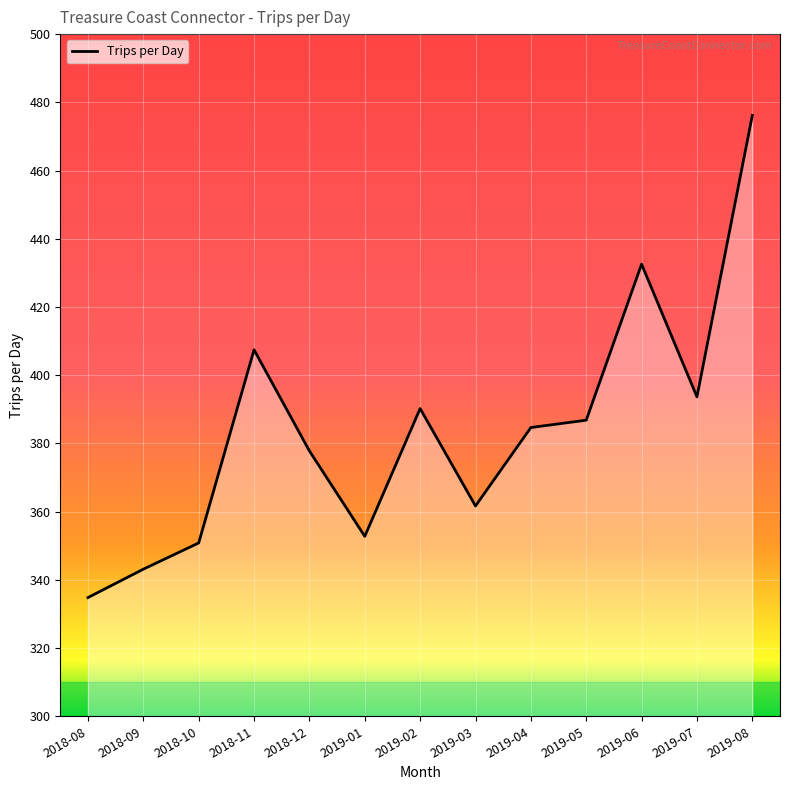

Is it true that the value at 2019-06 is 685.9?

False